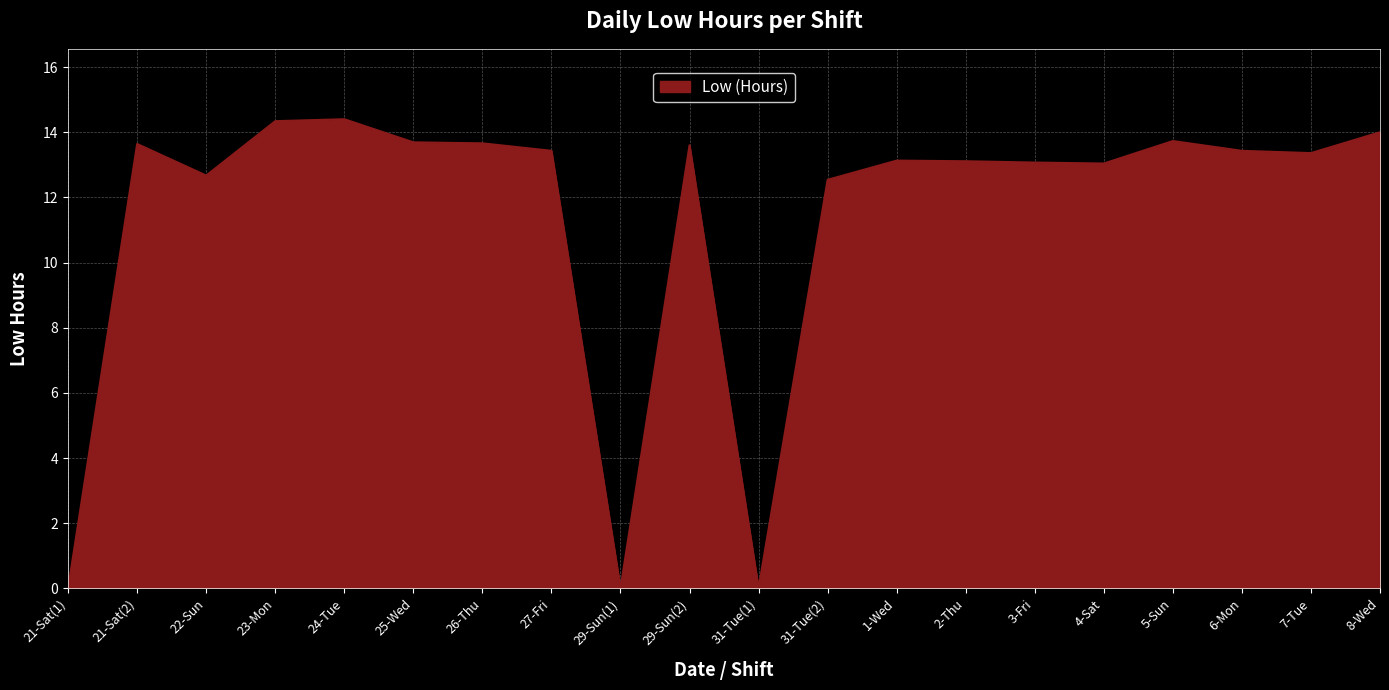

Is it true that the value at 21-Sat(1) is -6.9?

False